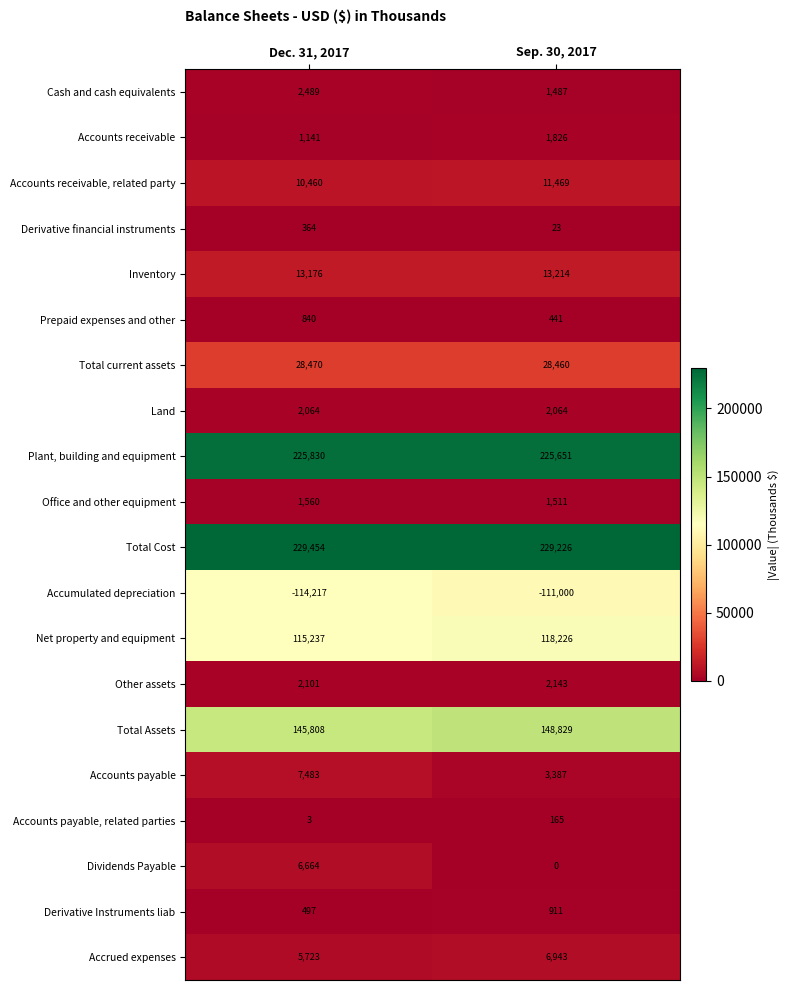

What is the greatest value displayed?

229454